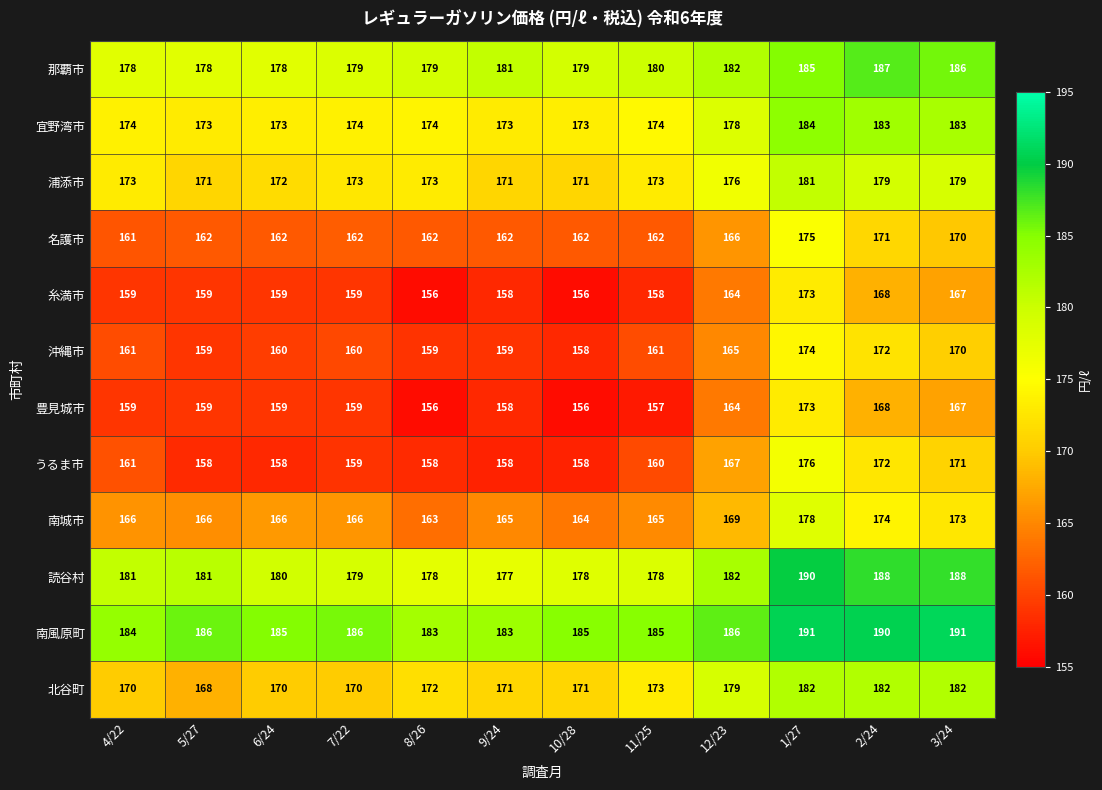

Which category has the highest value in the 豊見城市 series?

1/27